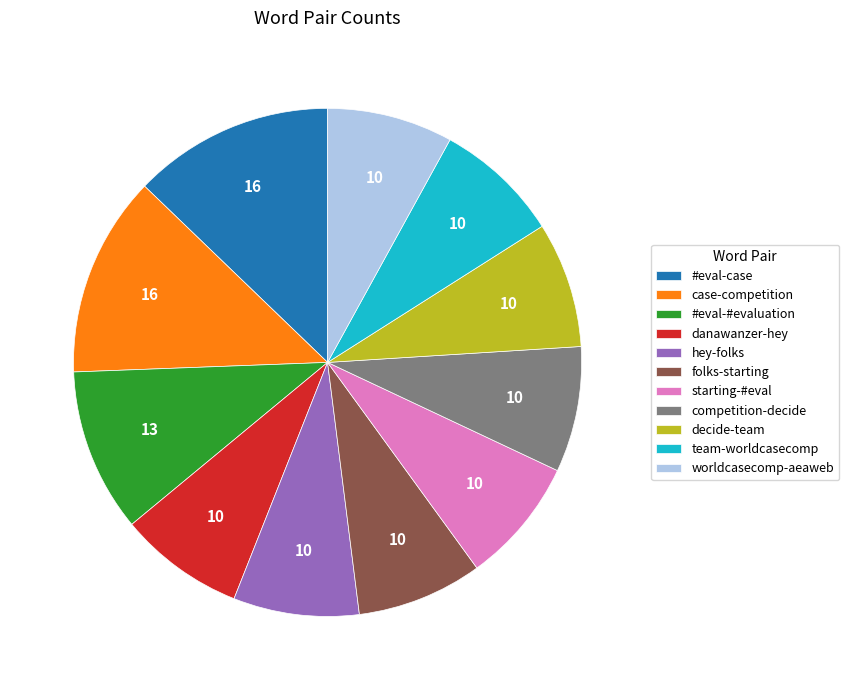

The worldcasecomp-aeaweb slice represents 8% of the pie. True or false?

True